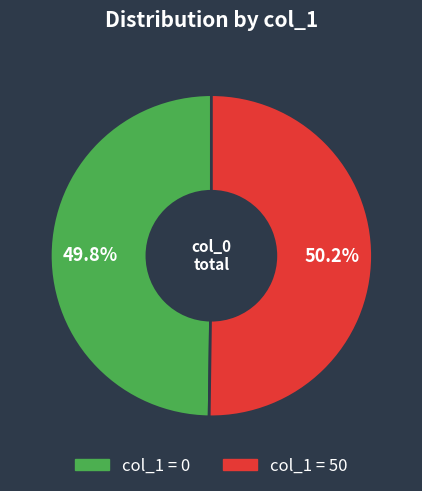

Does any single category account for the majority?

Yes